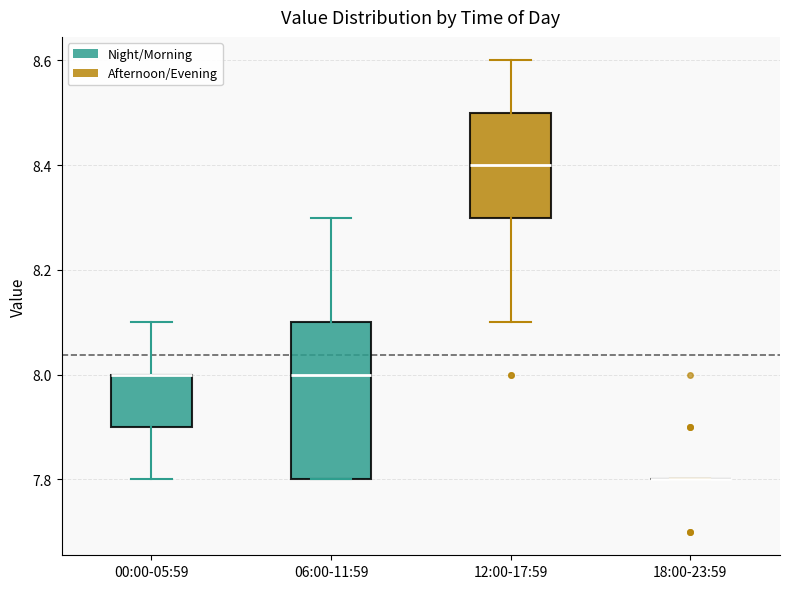

Comparing the boxes themselves (not the whiskers), which one is the tallest?

06:00-11:59